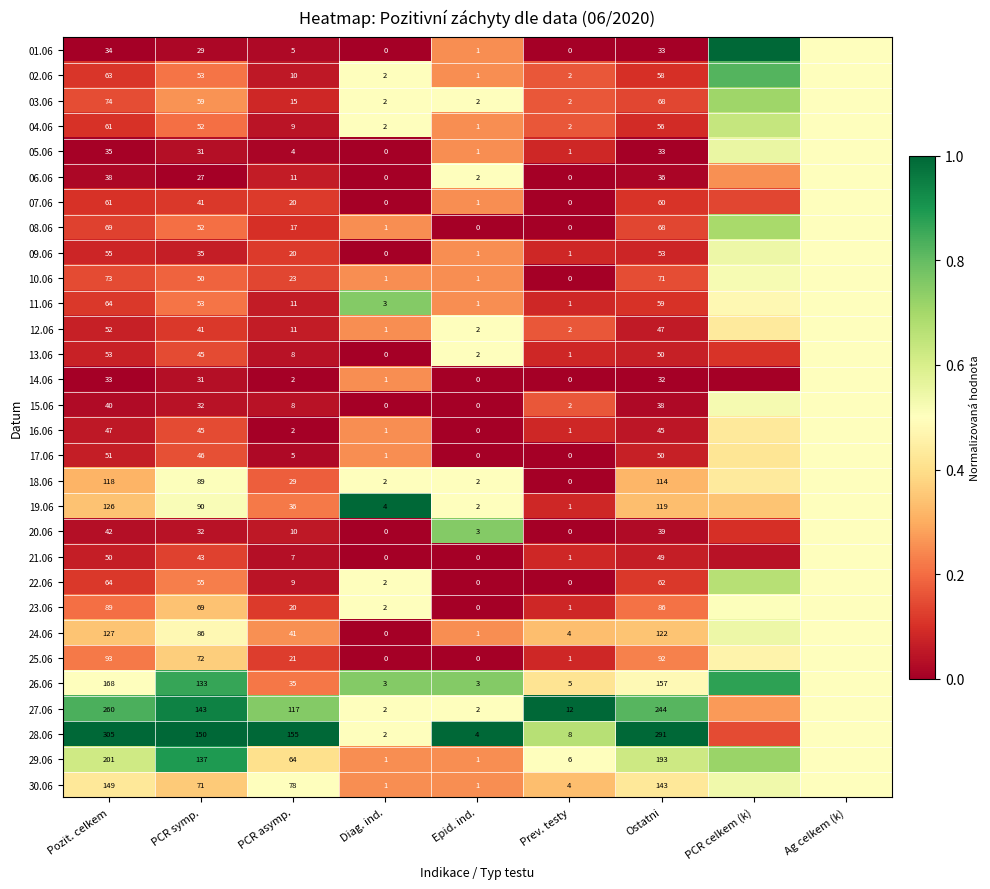

At how many categories does at least one series exceed 0?

9